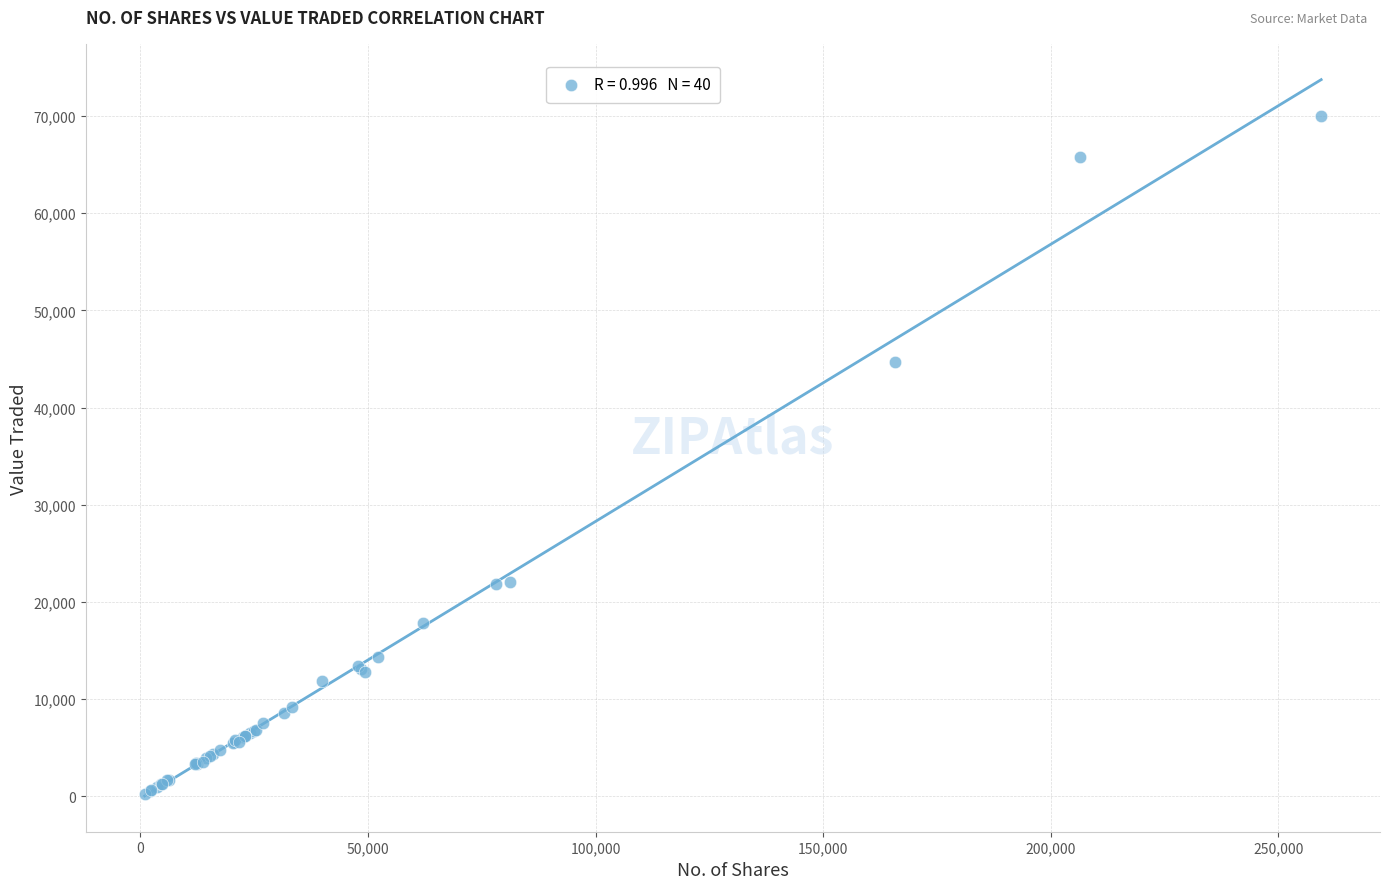

What Y value in the scatter plot is closest to 35149?

44733